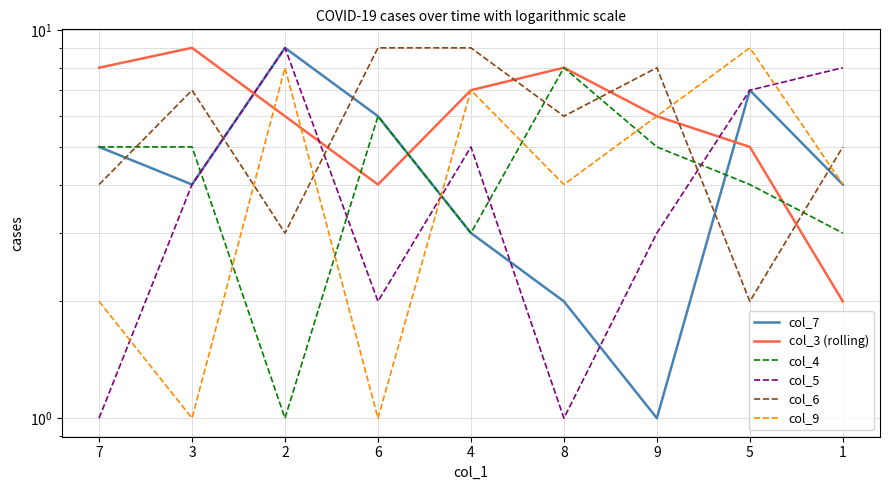

Does the chart have visible grid lines?

Yes